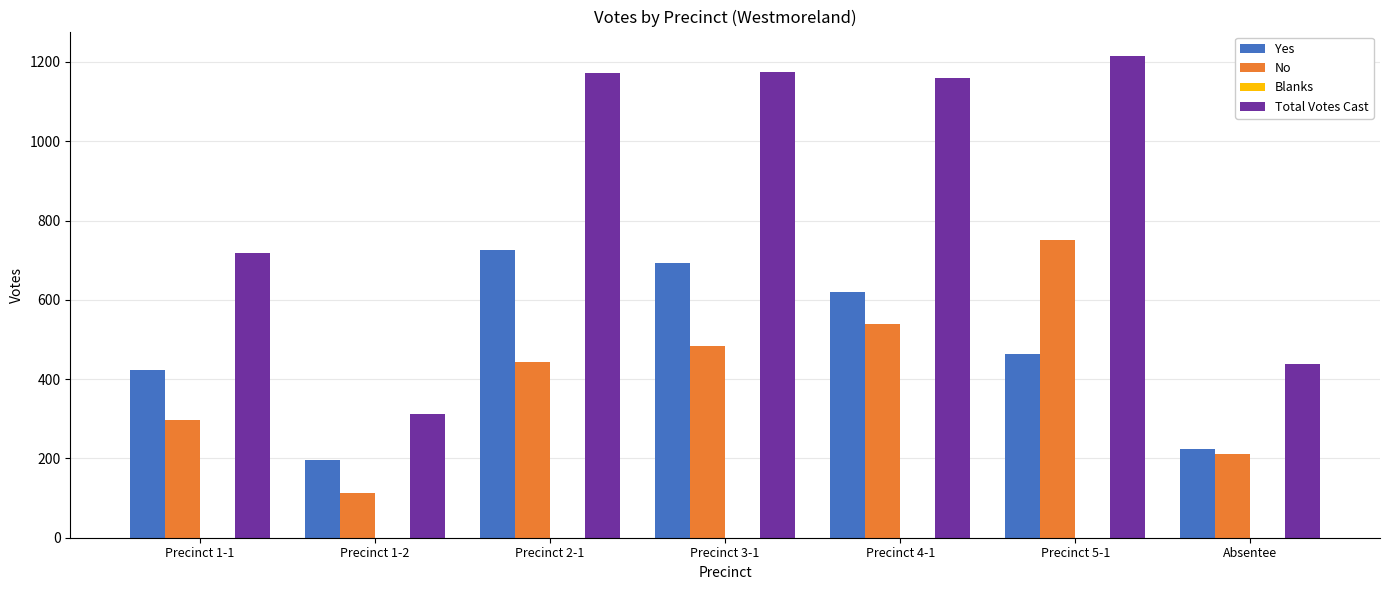

What is the label of the 1st bar from the left?

Precinct 1-1